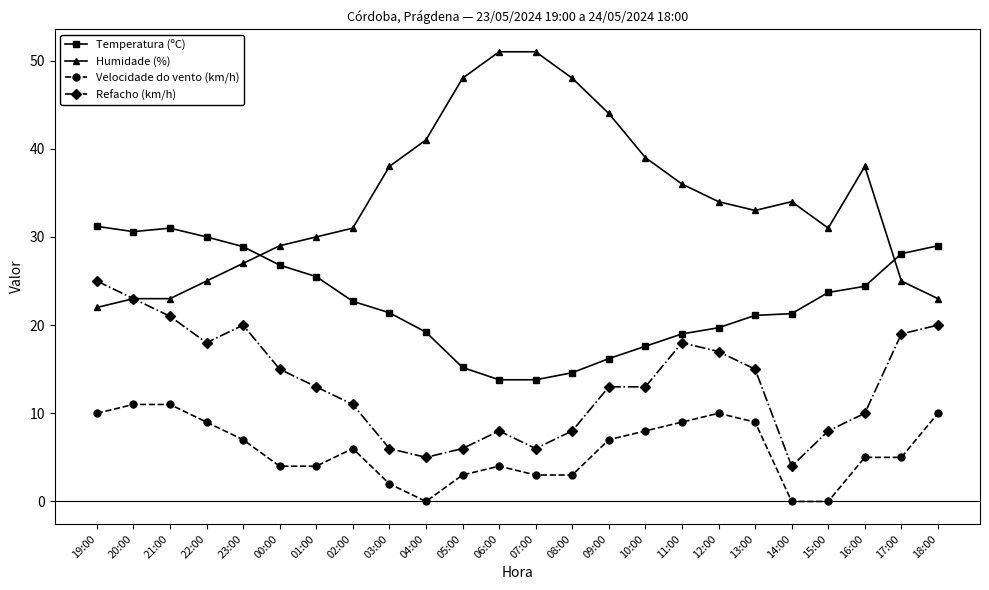

Rank the series at 03:00 from highest to lowest value.

Humidade (%), Temperatura (ºC), Refacho (km/h), Velocidade do vento (km/h)